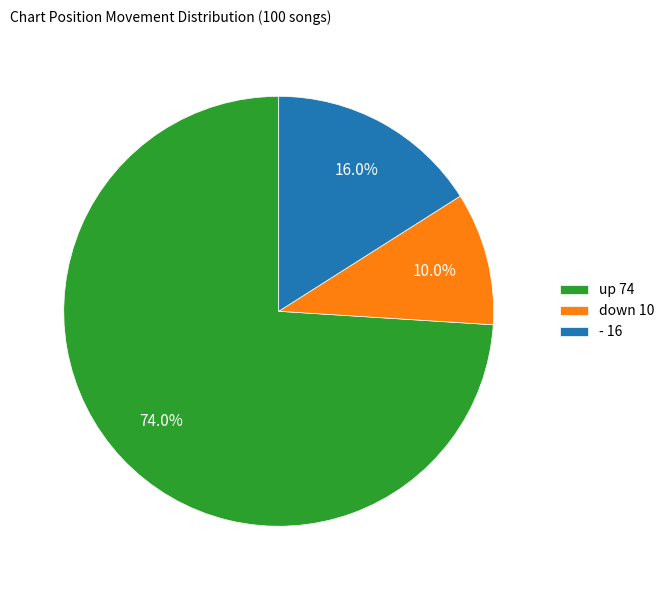

How many segments does this pie chart have?

3